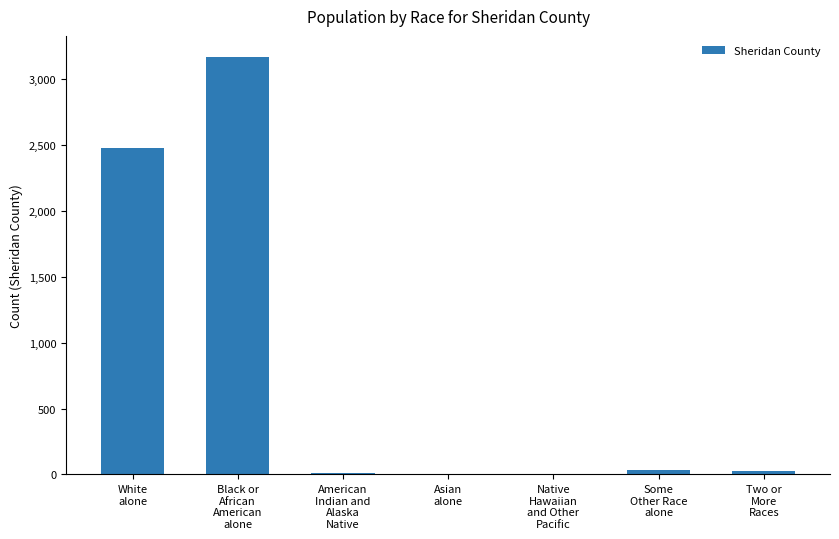

What is the maximum value shown in the chart?

3167